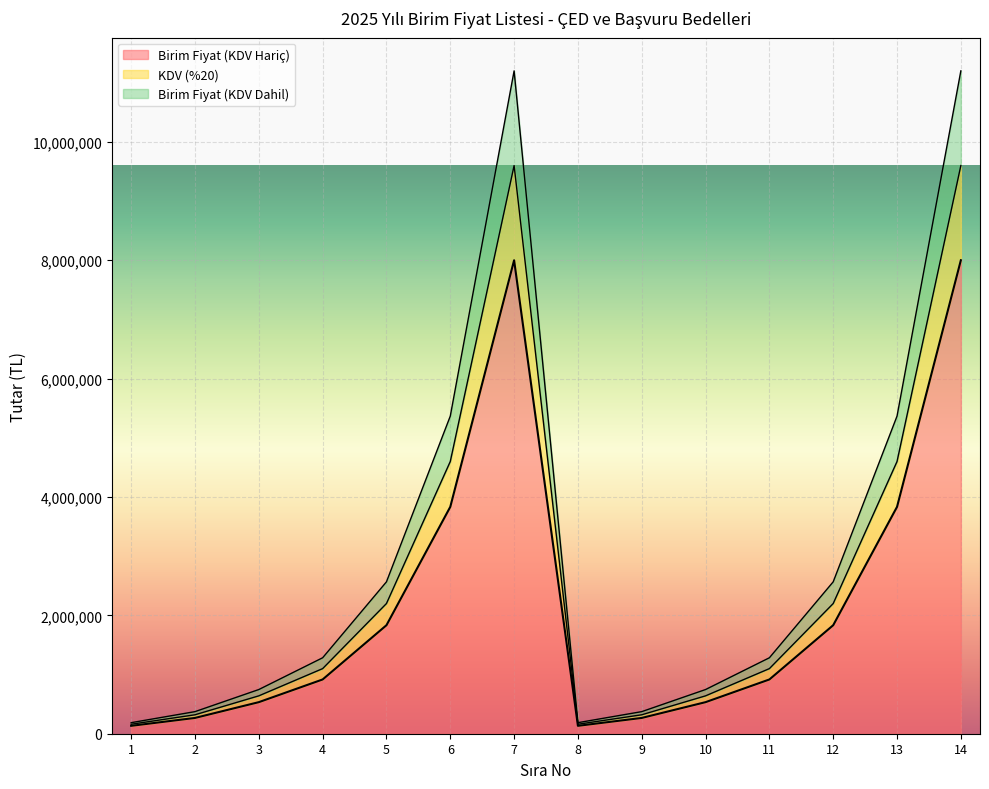

Which category has the highest value in the KDV (%20) series?

7